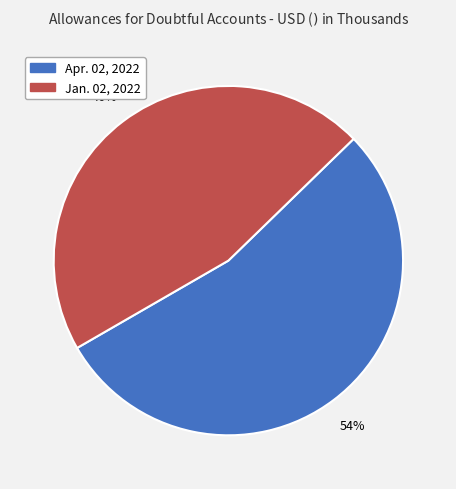

Do Apr. 02, 2022 and Jan. 02, 2022 together represent more than half of the pie?

Yes